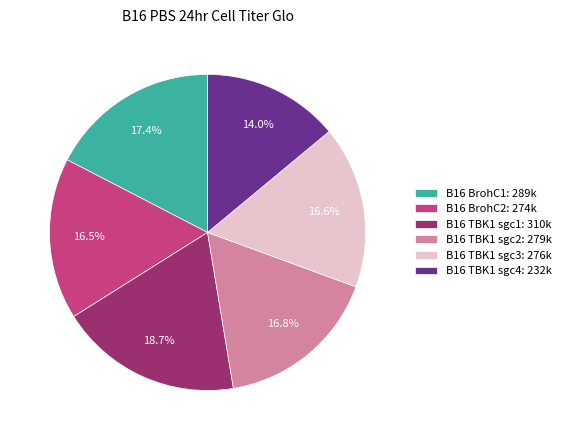

What percentage is NOT represented by B16 BrohC2: 274k?

83.5%